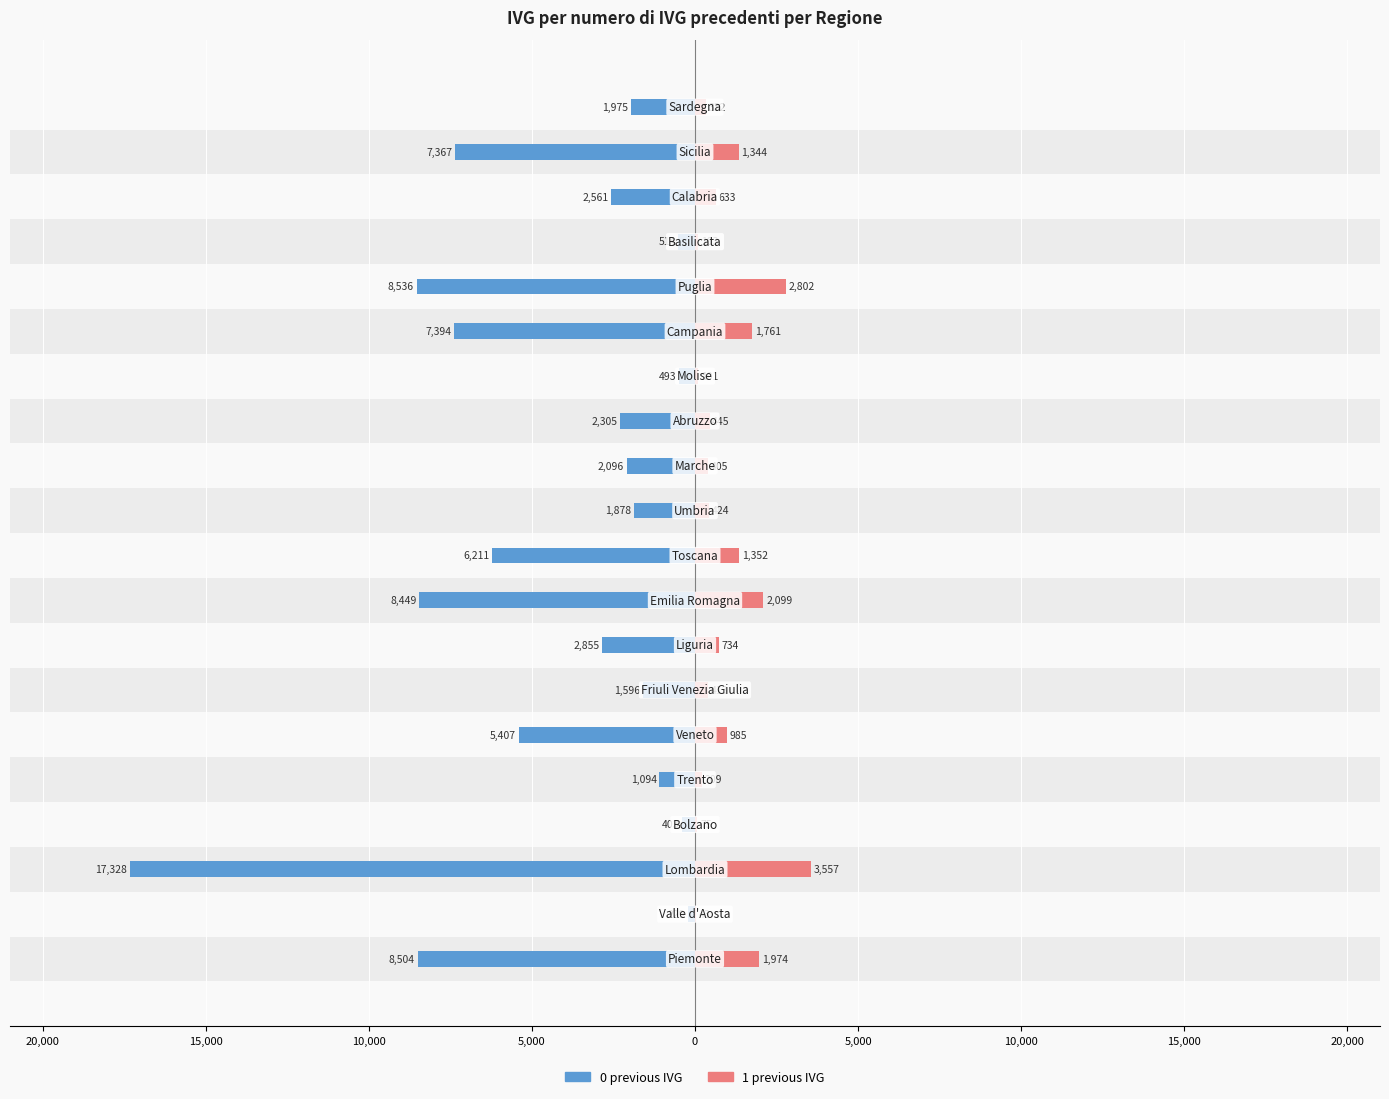

What is the minimum value shown in the chart?

-17328